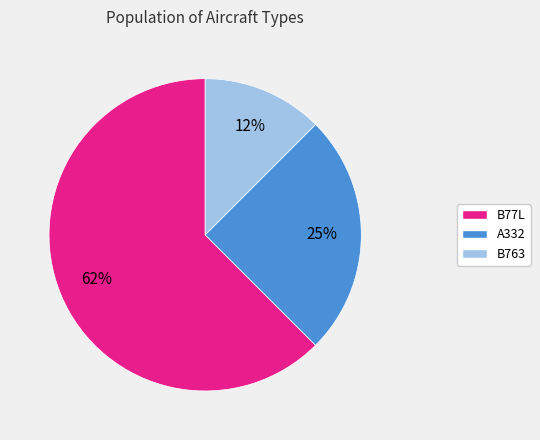

Count the number of slices in the pie.

3